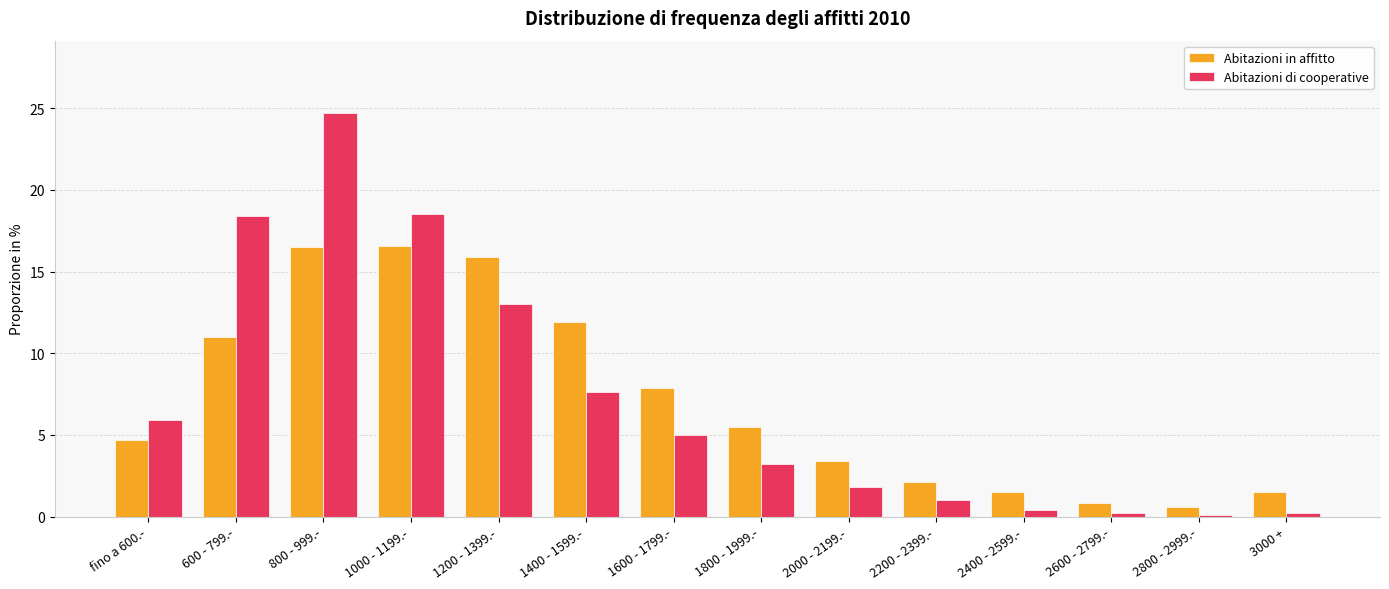

What is the difference between the second highest and minimum values in the Abitazioni in affitto series?

15.9